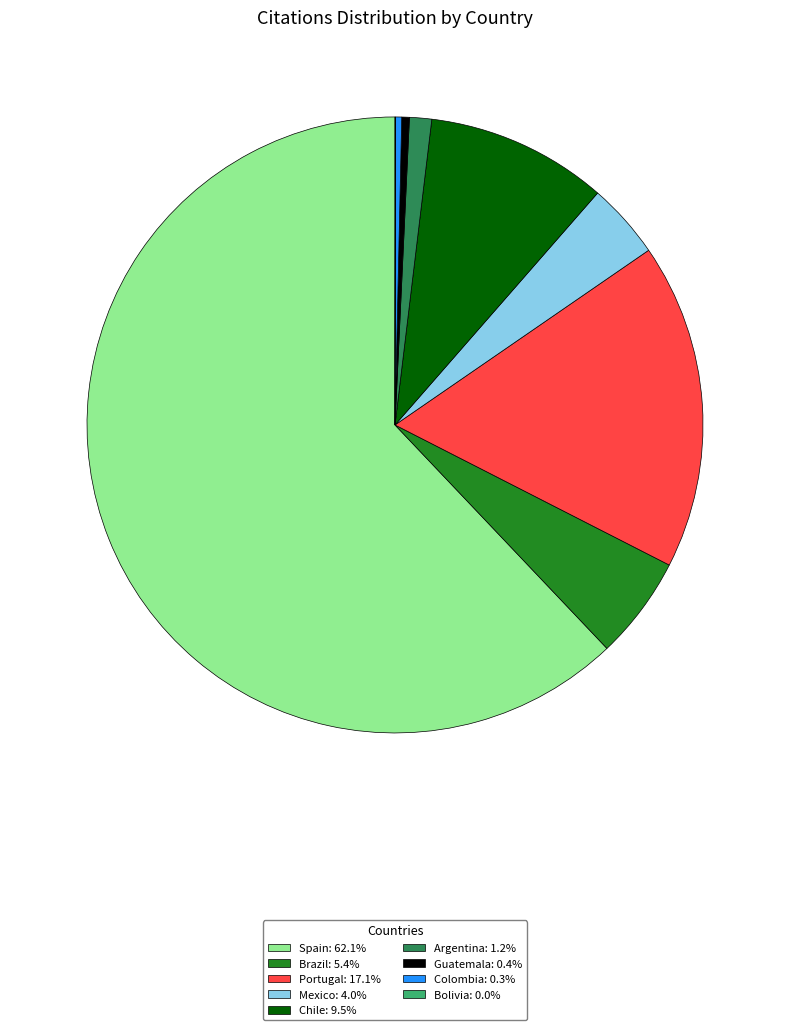

Does any single category account for the majority?

Yes